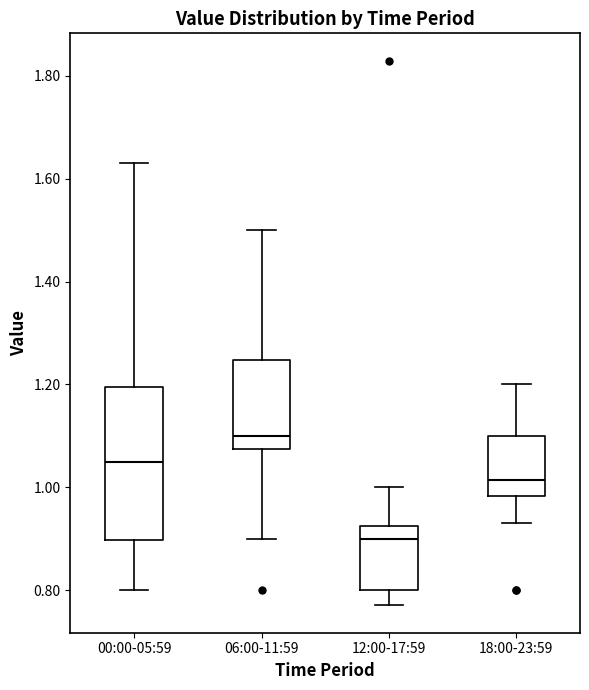

Which box's median line is the lowest?

12:00-17:59